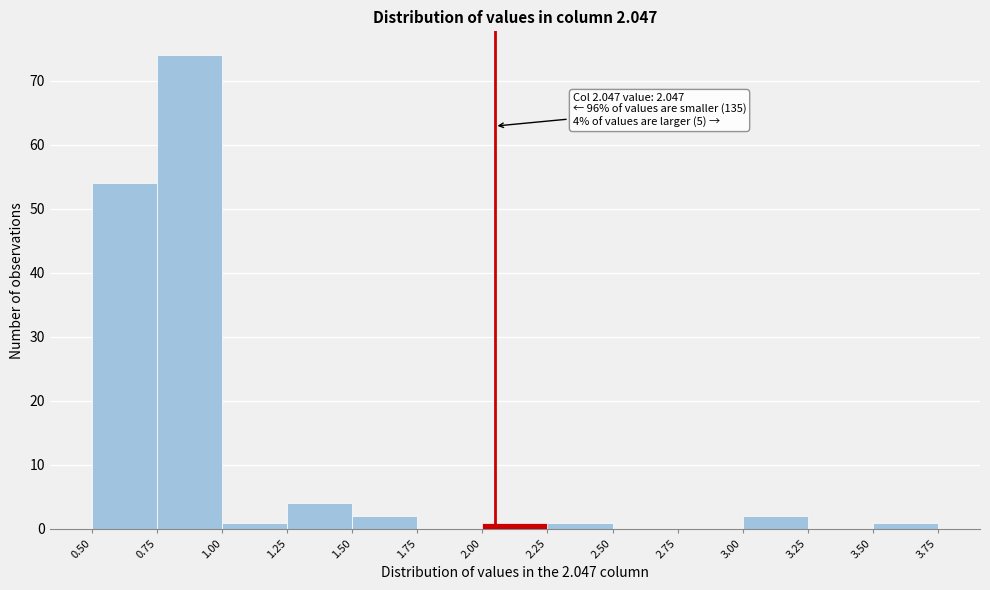

Which range on the x-axis has the tallest bar?

0.75 to 1.00